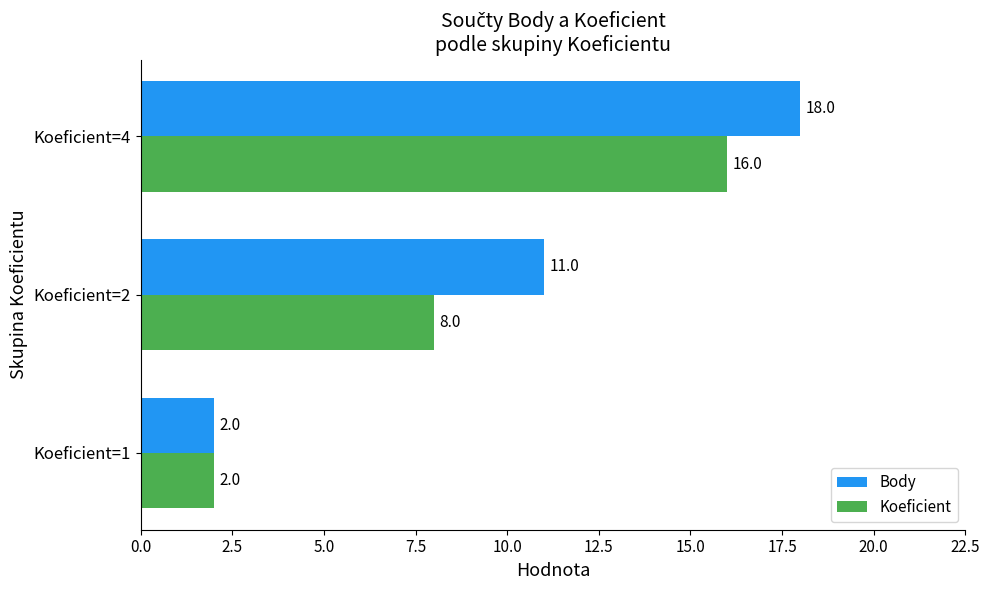

The Body series shows 11 at Koeficient=2. True or false?

True